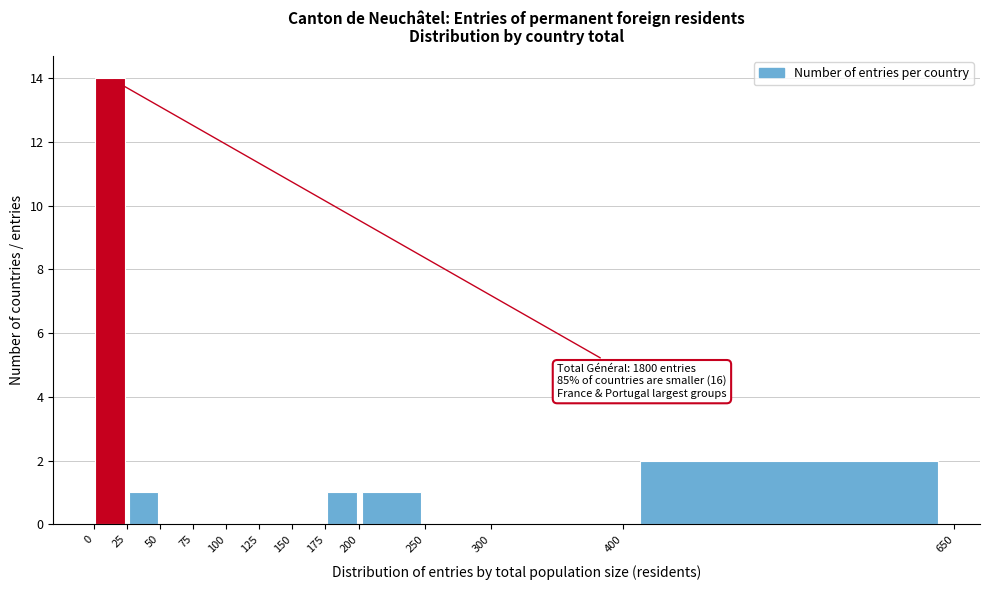

Over which range of the x-axis is the bar tallest?

0 to 25